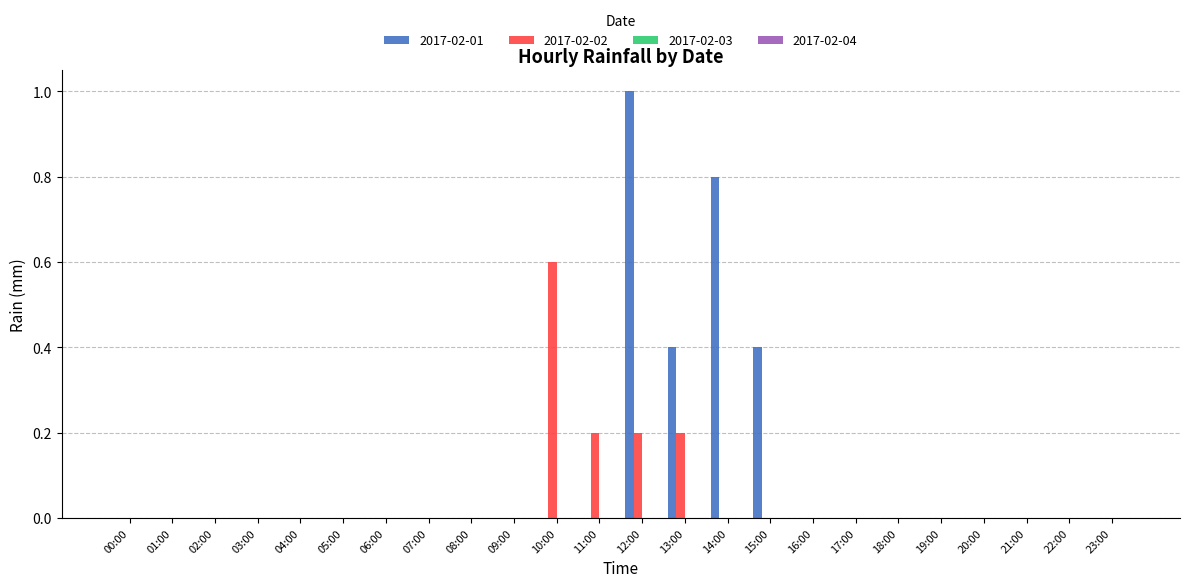

True or false: 2017-02-01 has a value of 0.4 at 01:00.

False